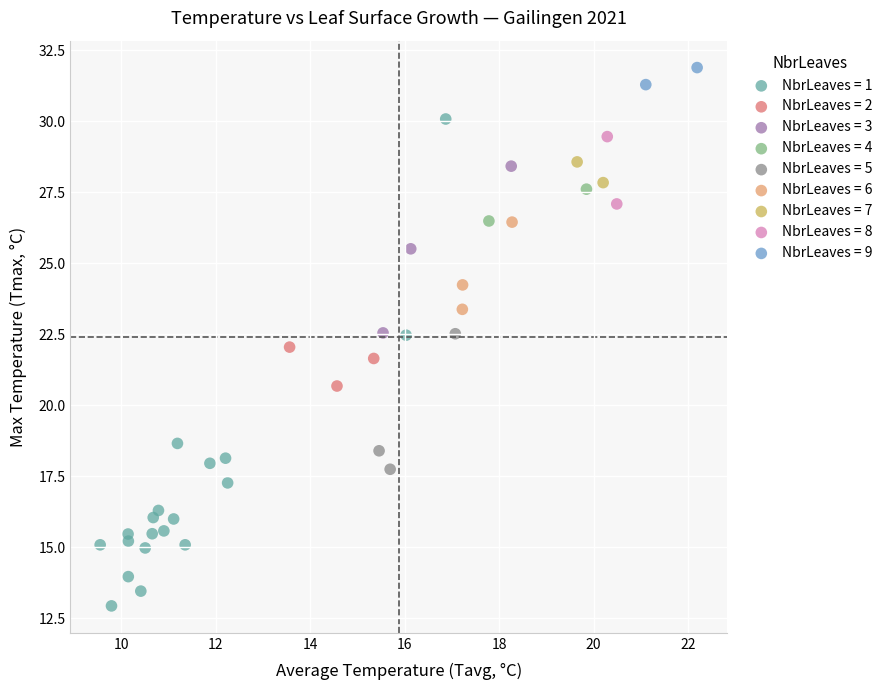

Which series contains the highest Y value?

NbrLeaves = 9